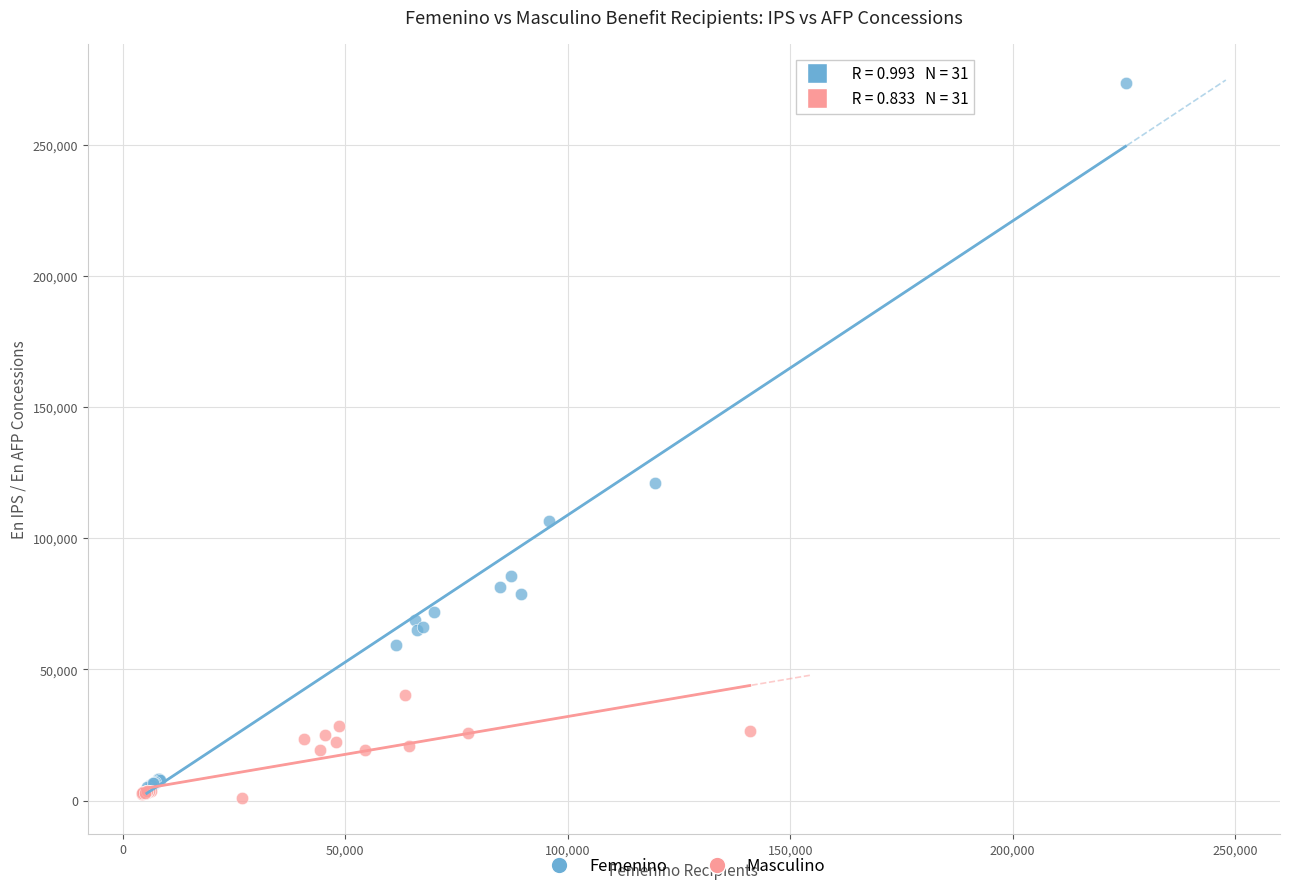

Which series has the largest Y range (max minus min)?

Femenino